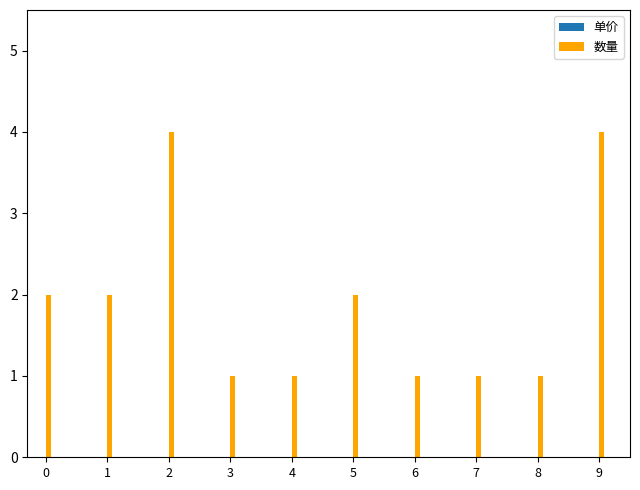

What is the difference between the maximum and minimum values?

3